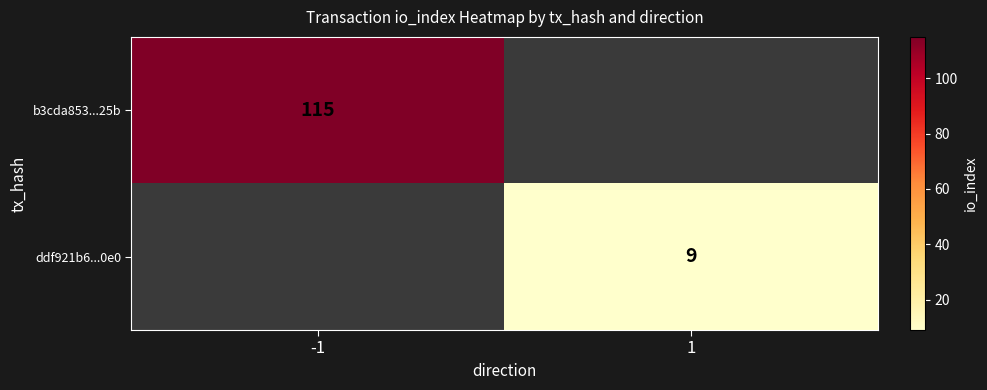

The value of b3cda853...25b at -1 is 115. True or false?

True